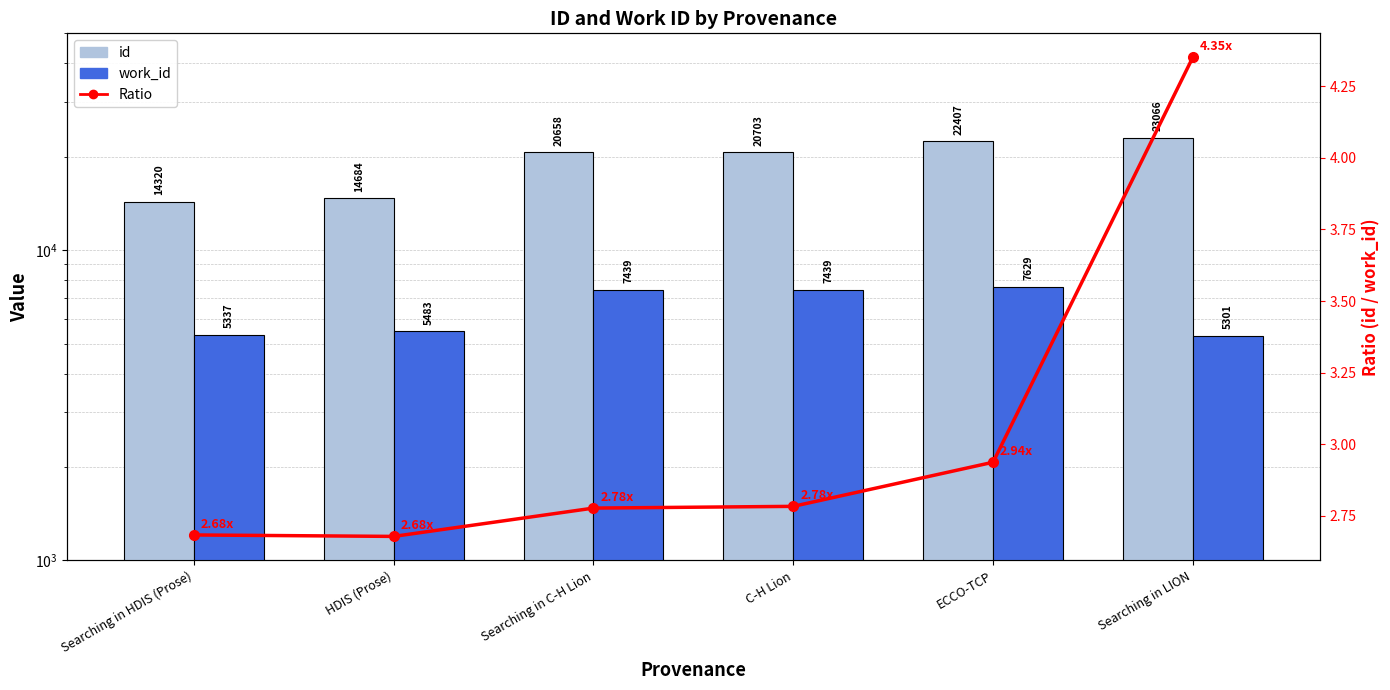

Reading left to right, what are all the values shown in this chart?

id: 14320.0	14684.0	20658.0	20703.0	22407.0	23066.0
work_id: 5337.0	5483.0	7439.0	7439.0	7629.0	5301.0
Speedup: 2.7	2.7	2.8	2.8	2.9	4.4